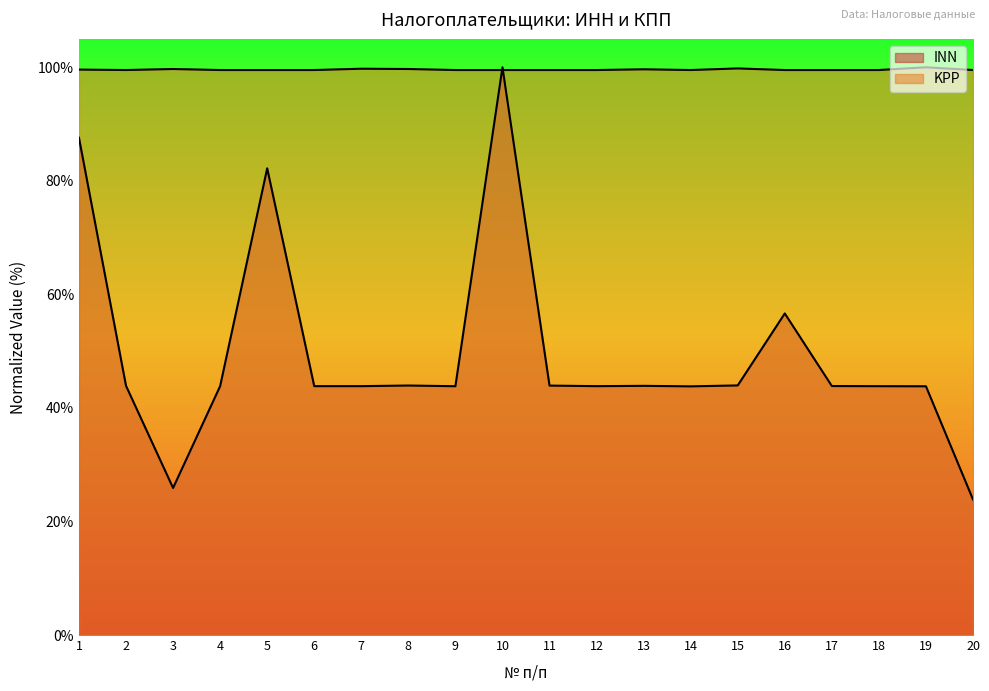

Reading left to right, list all the values displayed in this chart.

INN: 1=87.6	2=43.9	3=25.9	4=43.8	5=82.2	6=43.8	7=43.8	8=43.9	9=43.8	10=100.0	11=43.9	12=43.8	13=43.9	14=43.8	15=44.0	16=56.6	17=43.9	18=43.8	19=43.8	20=23.9
KPP: 1=99.6	2=99.5	3=99.7	4=99.5	5=99.5	6=99.5	7=99.7	8=99.7	9=99.5	10=99.5	11=99.5	12=99.5	13=99.6	14=99.5	15=99.8	16=99.5	17=99.5	18=99.5	19=100.0	20=99.5